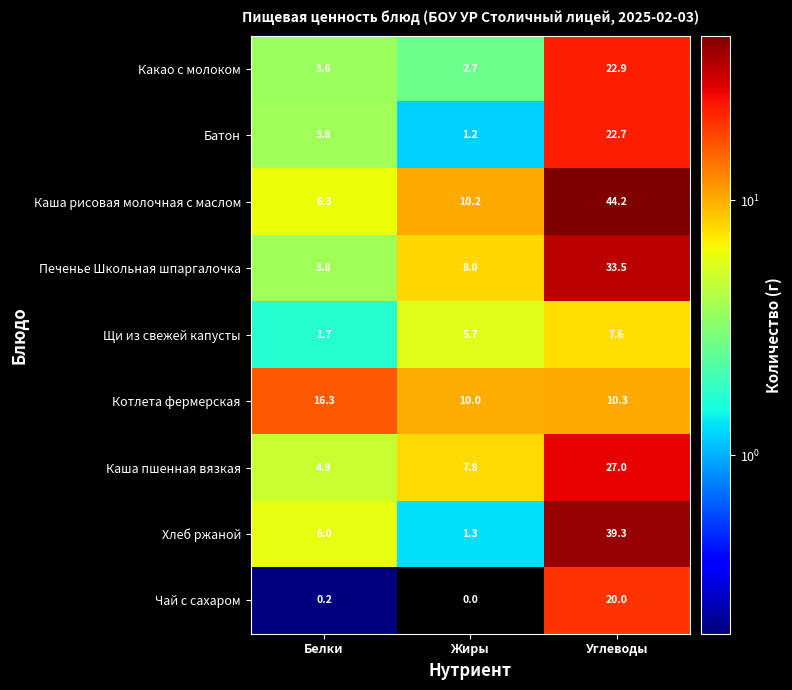

The Каша рисовая молочная с маслом series shows 10.2 at Жиры. True or false?

True